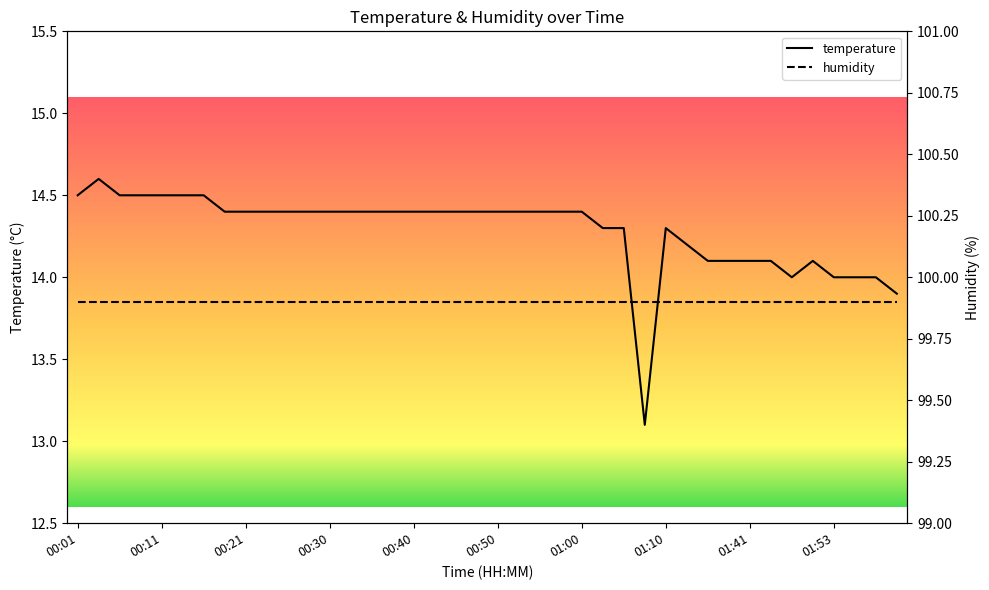

What is the total value across all series at 13?

114.3